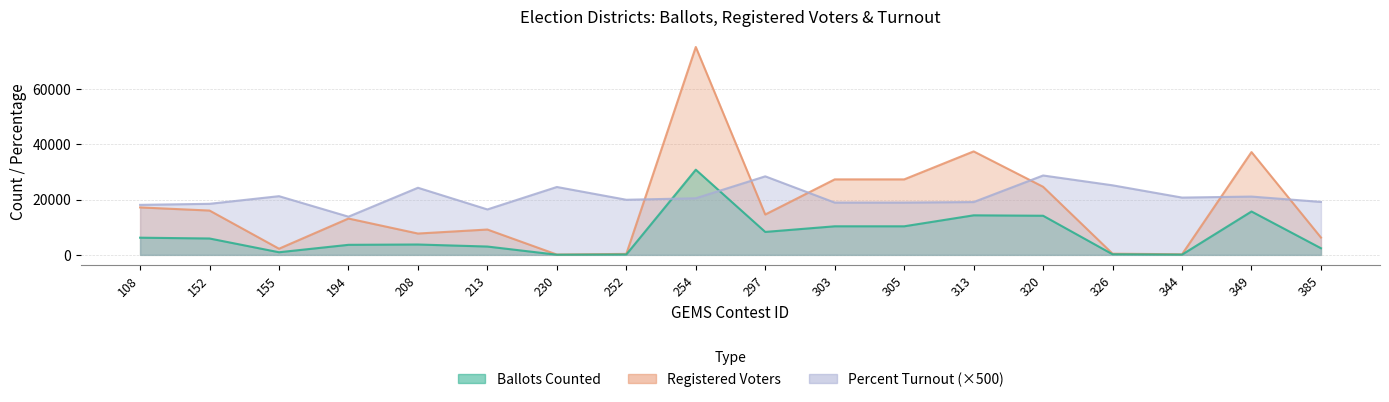

True or false: Percent Turnout and Registered Voters cross at least once.

True